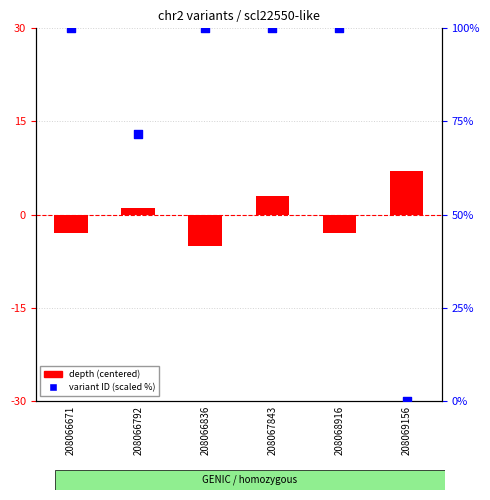

Which series has the largest Y range (max minus min)?

variant ID (scaled %)